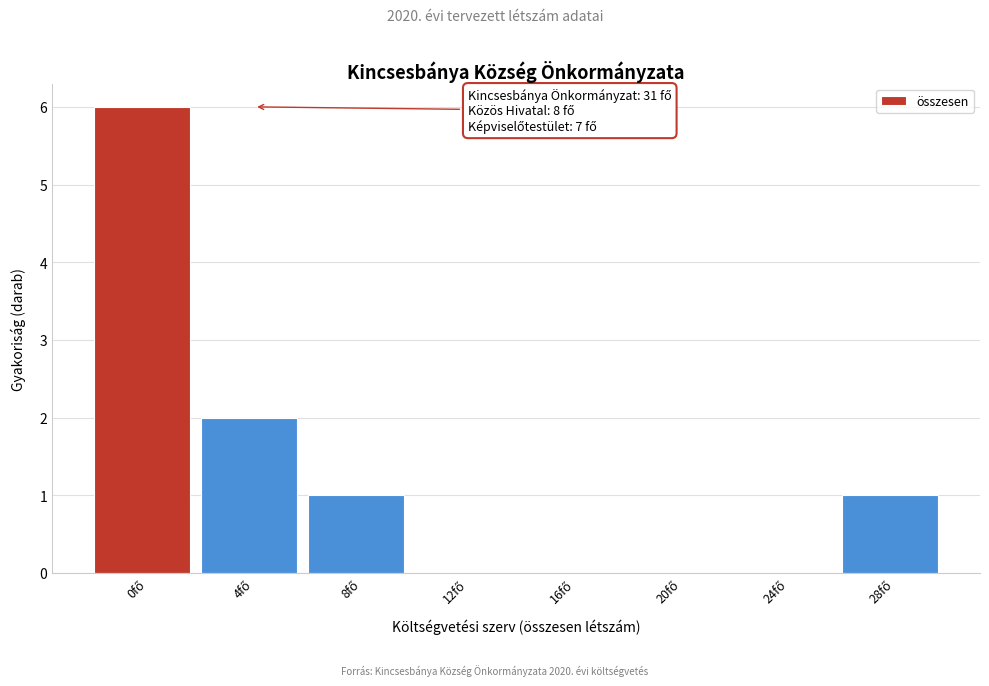

What is the maximum value shown in the chart?

6